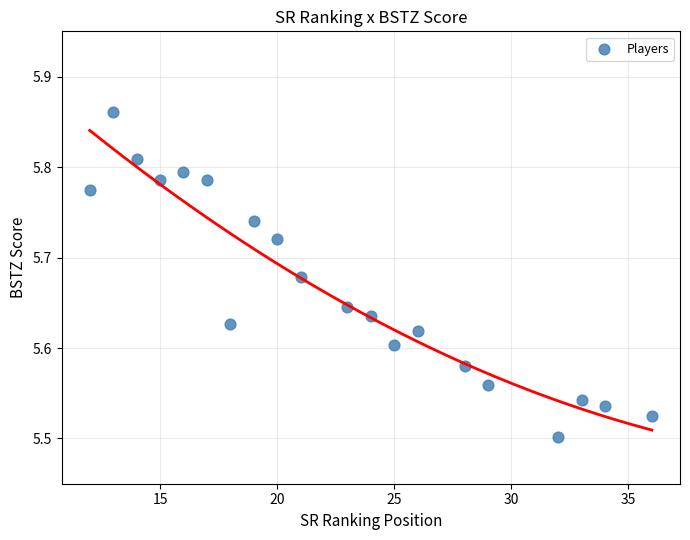

What is the range of X values (max minus min)?

24.0